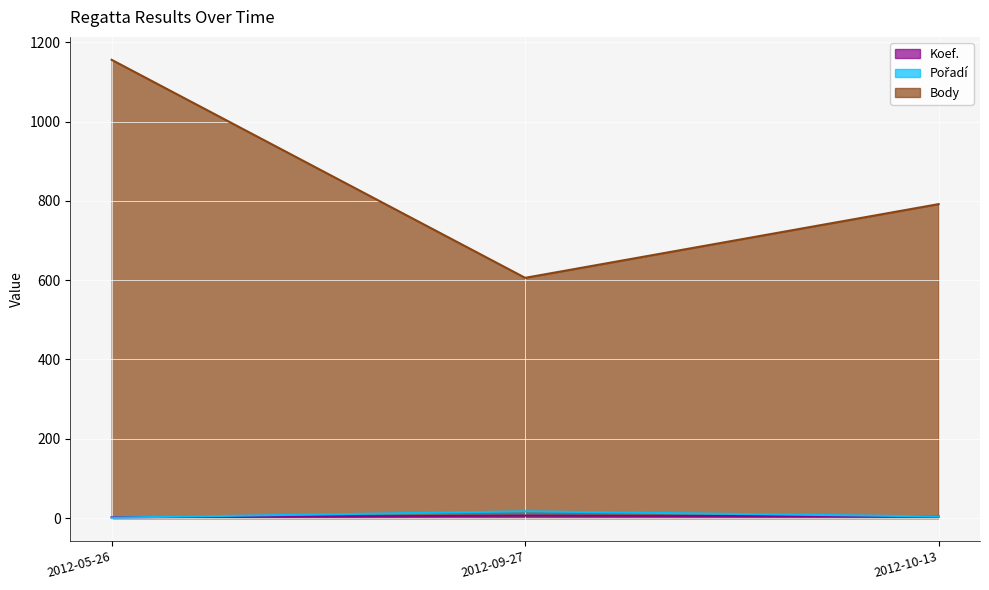

What is the difference between the highest and lowest values at 2012-10-13?

788